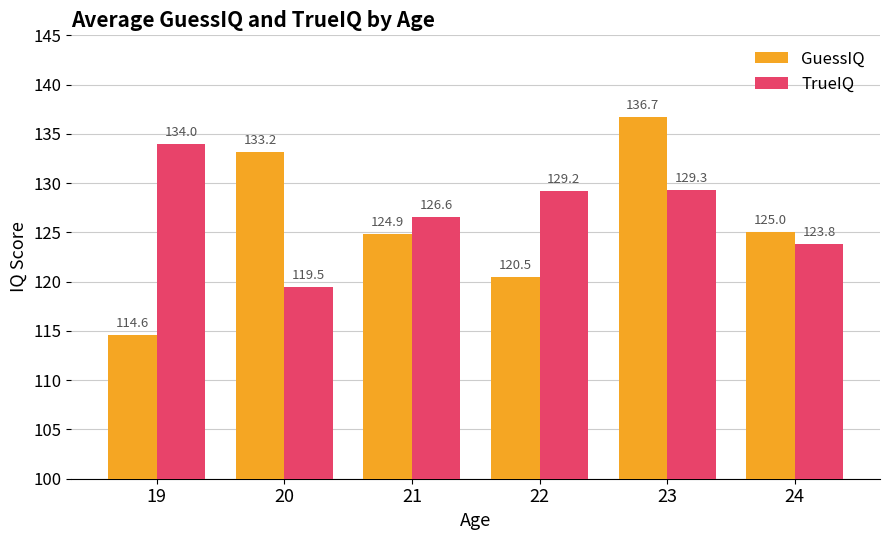

Is it true that GuessIQ equals 133.2 at 20?

True